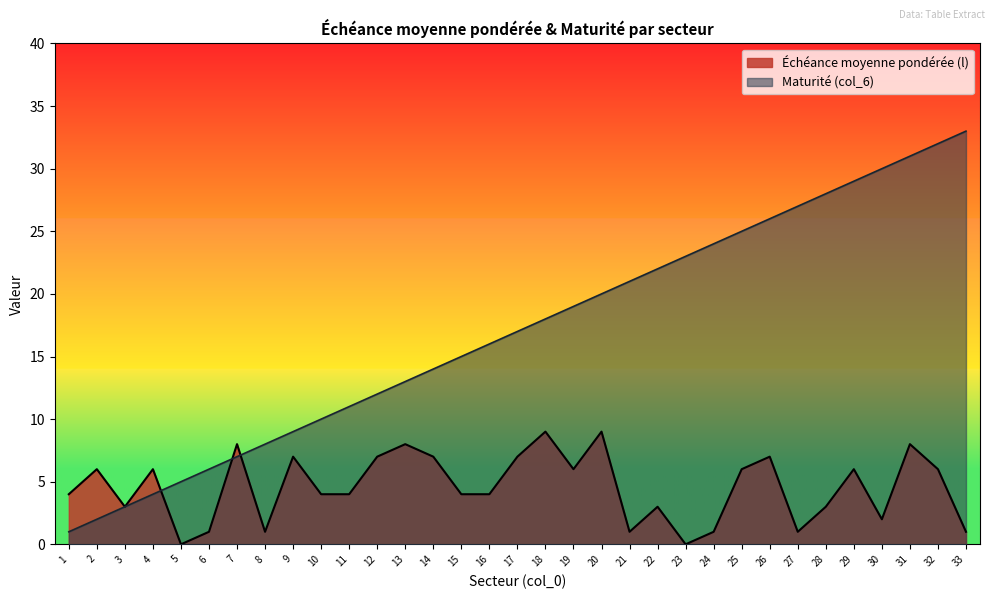

What is the average value of the Maturité (col_6) series?

17